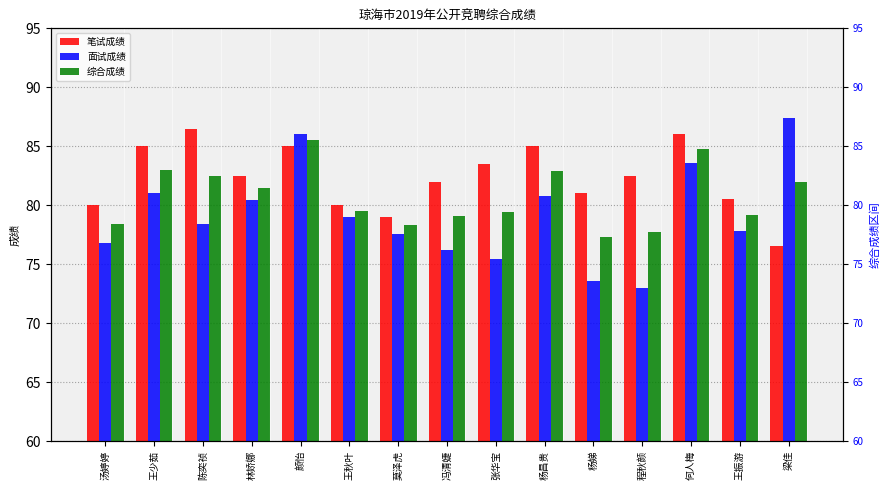

How many data points in 综合成绩 are less than 79?

4